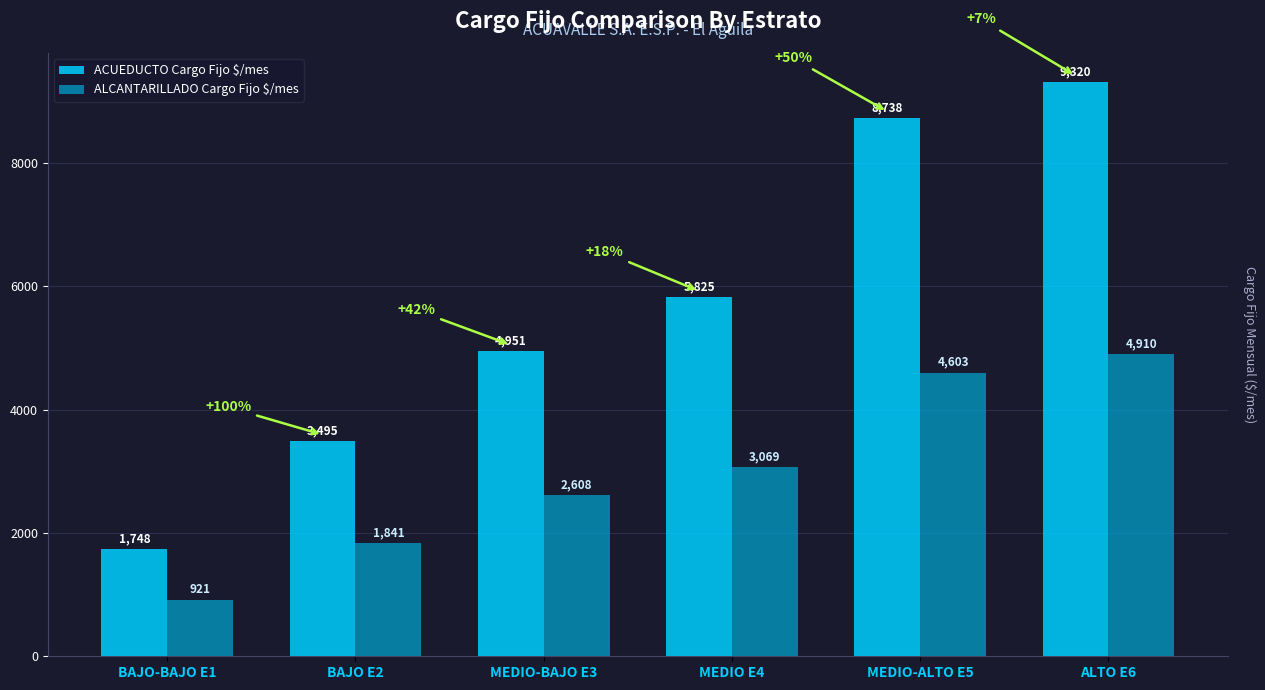

The value of ALCANTARILLADO Cargo Fijo $/mes at MEDIO-ALTO E5 is 5997.1. True or false?

False